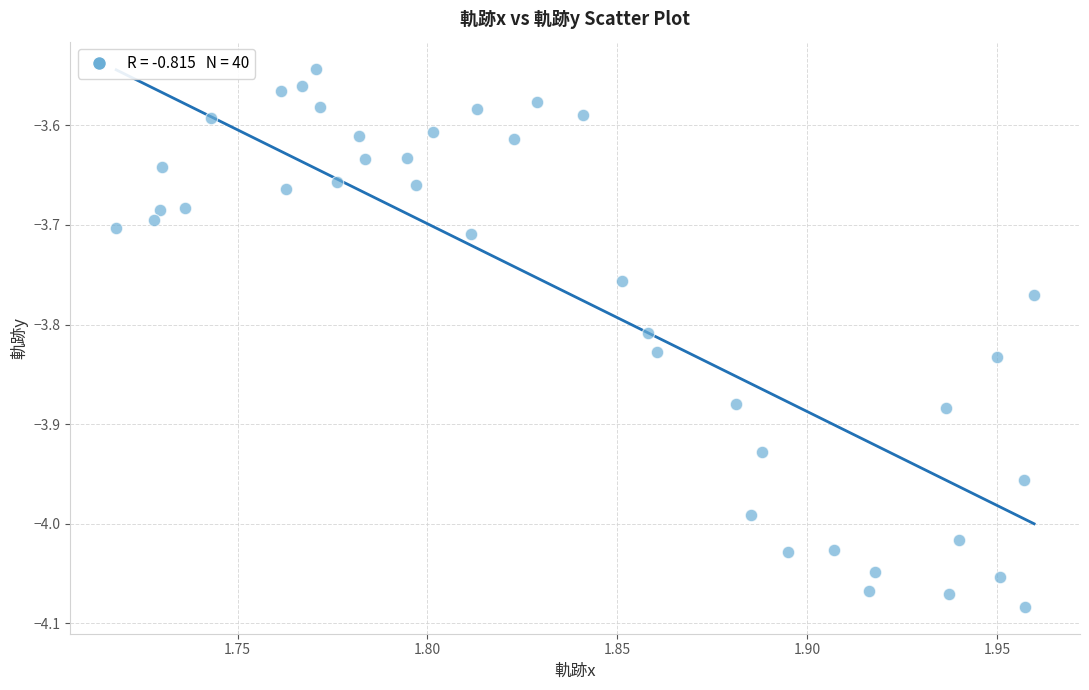

What is the range of Y values (max minus min)?

0.5